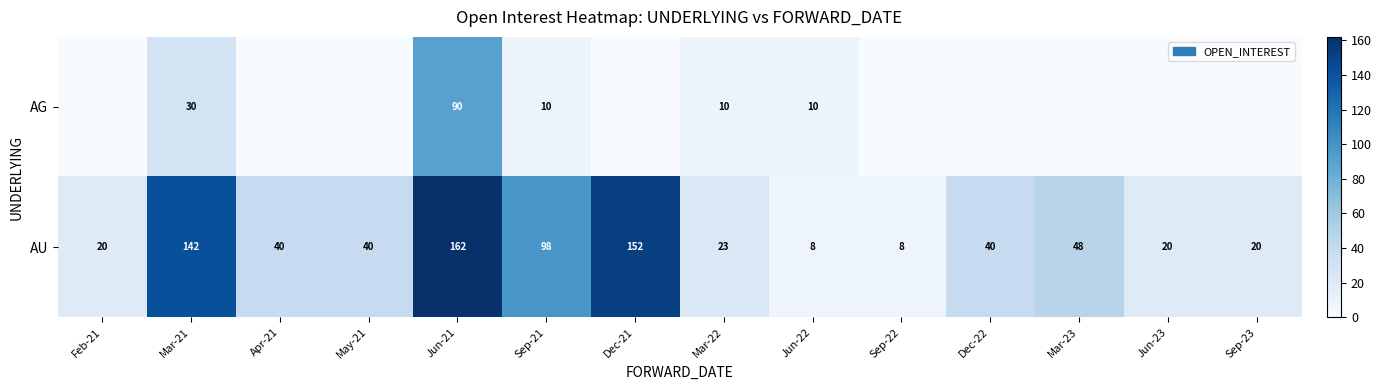

Which category has the highest value across all series?

Jun-21